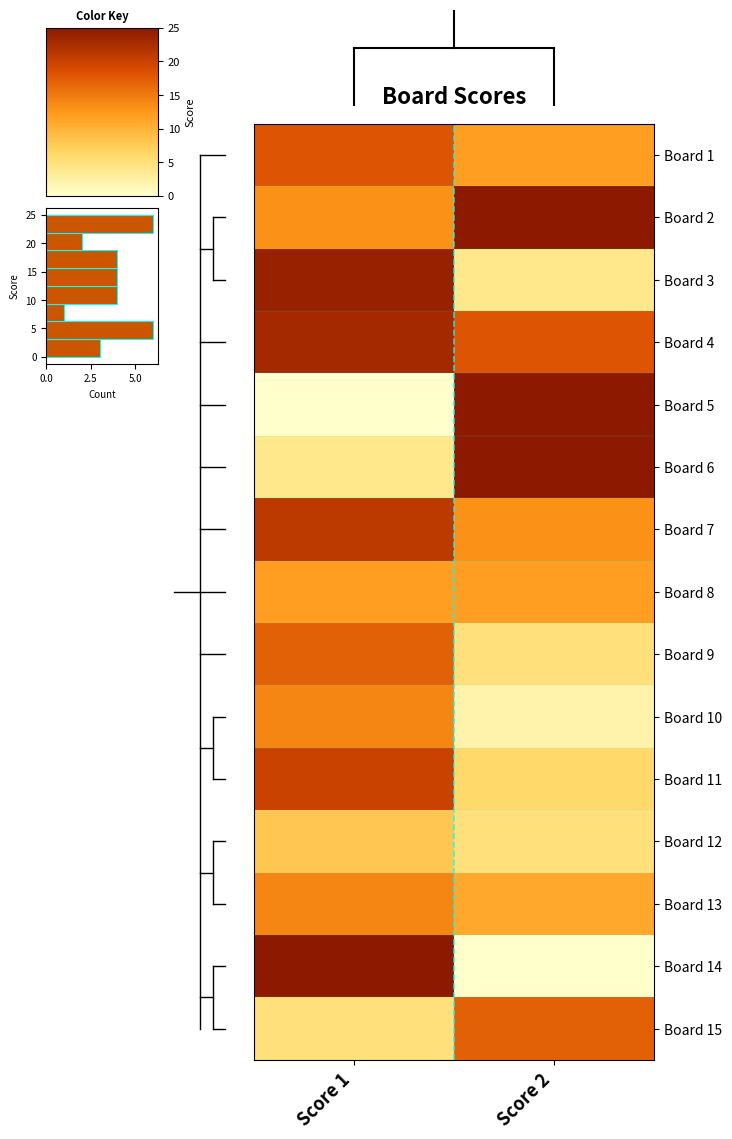

List the labels in order of Board 6 value, smallest first.

Score 1, Score 2